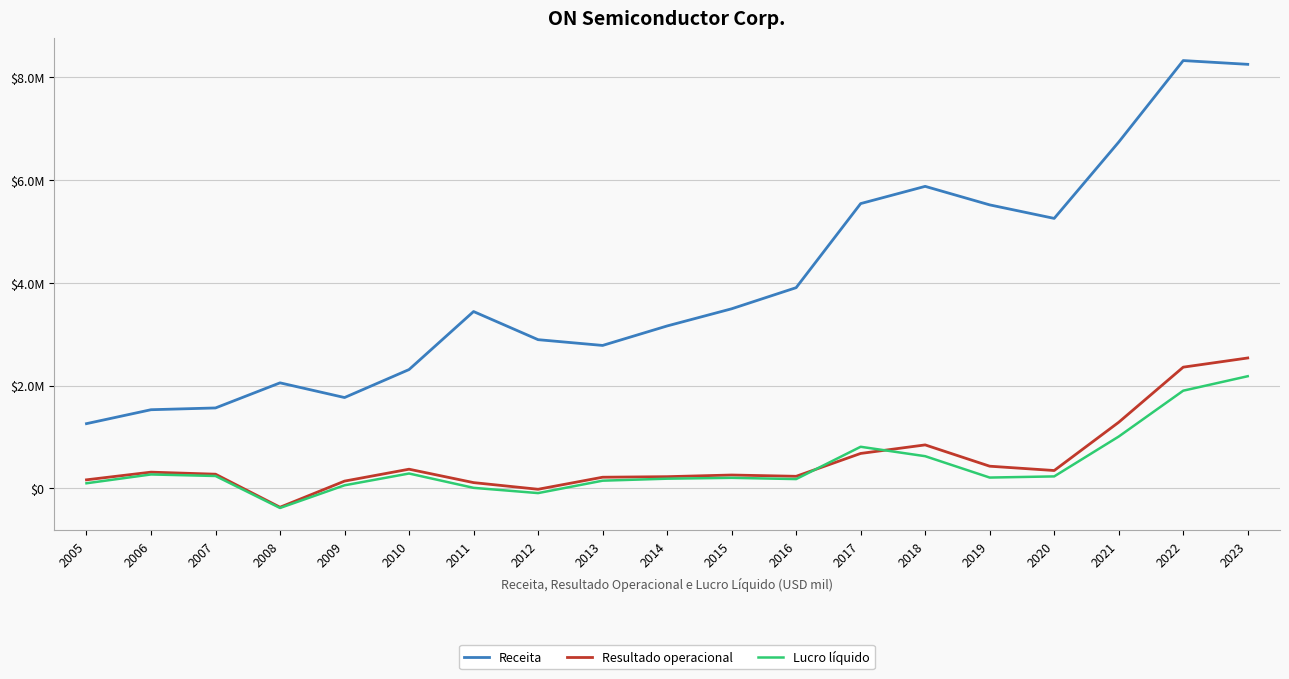

How many values in the Receita series exceed 3442300?

9